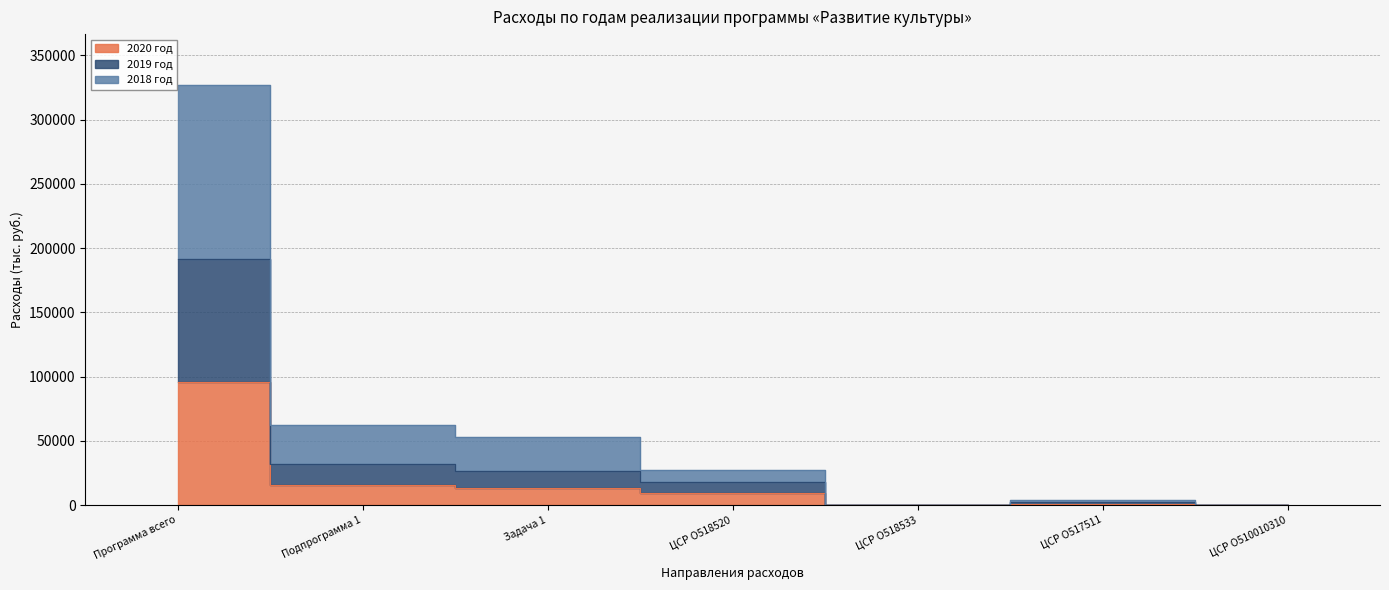

At which label is 2019 год closest to 96082?

Подпрограмма 1